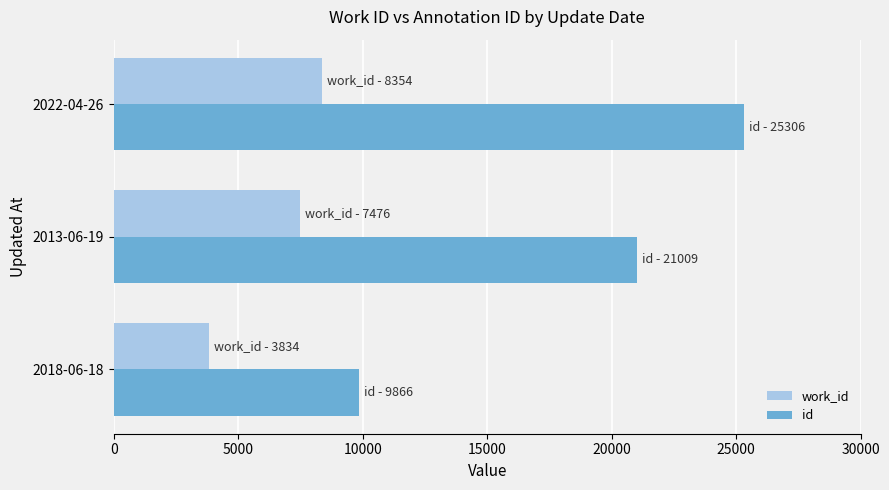

The value of id at 2022-04-26 is 45459. True or false?

False